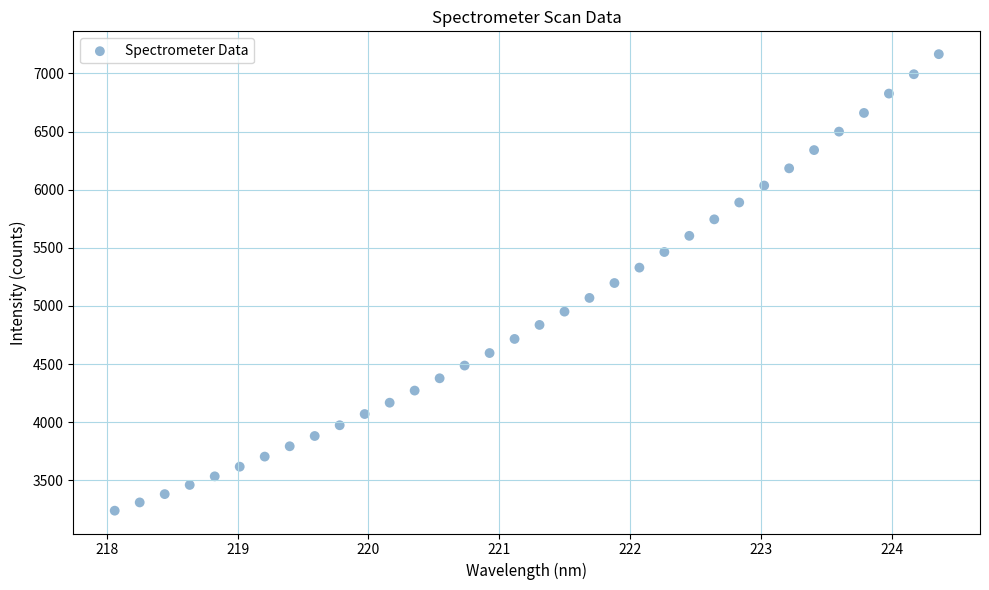

What is the range of X values (max minus min)?

6.3